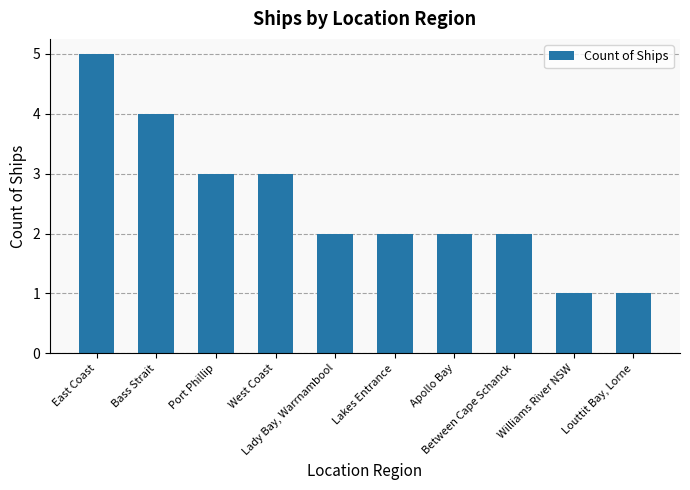

At which label does the data first exceed 2?

East Coast